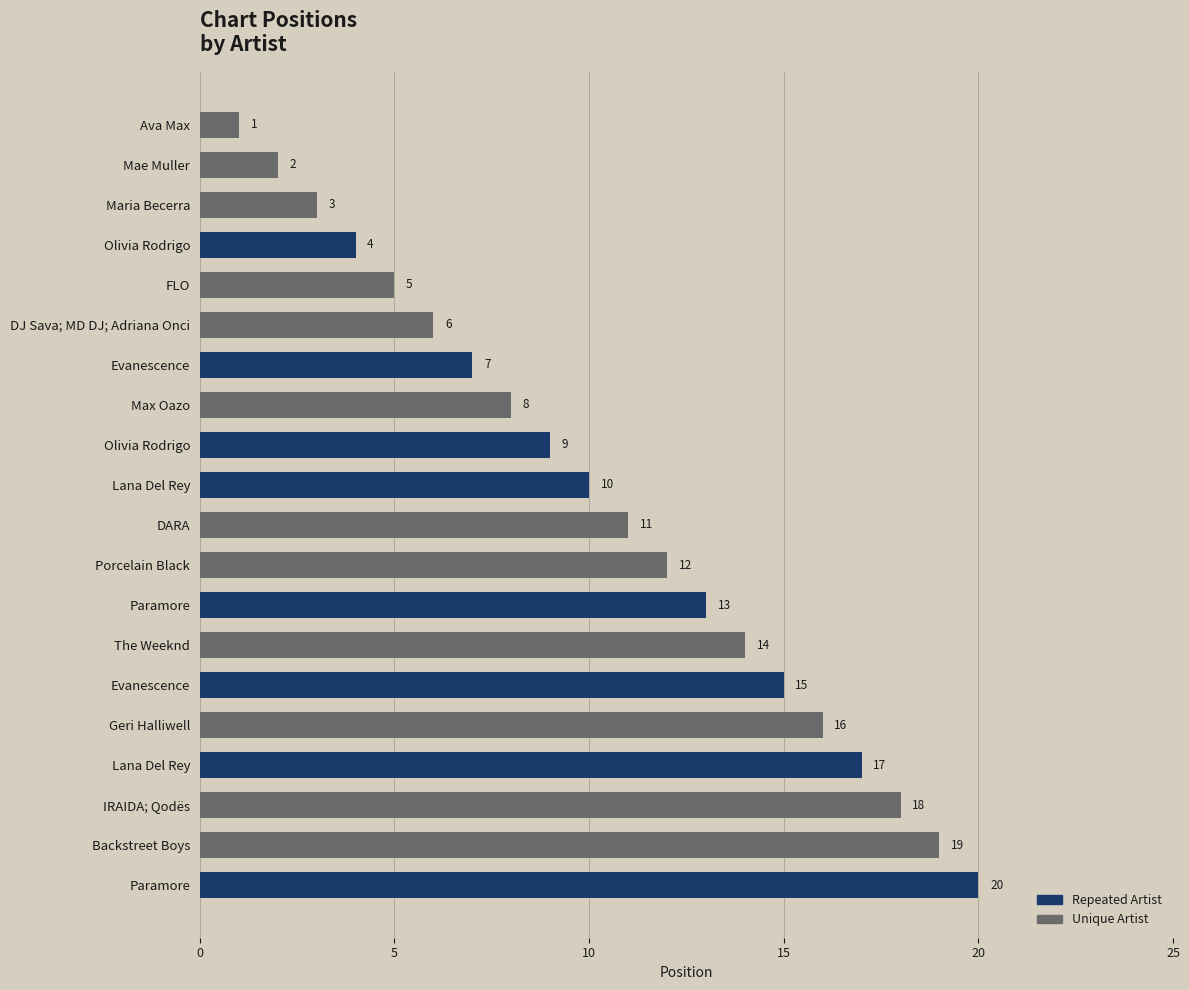

Count the number of data series in this chart.

1